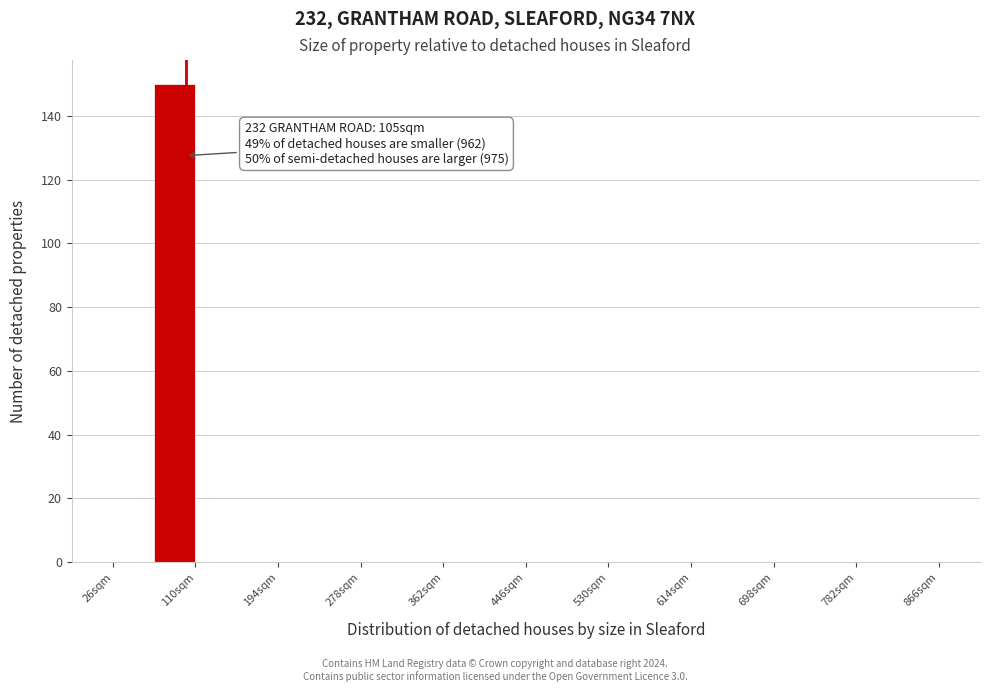

Over which range of the x-axis is the bar tallest?

68 to 110